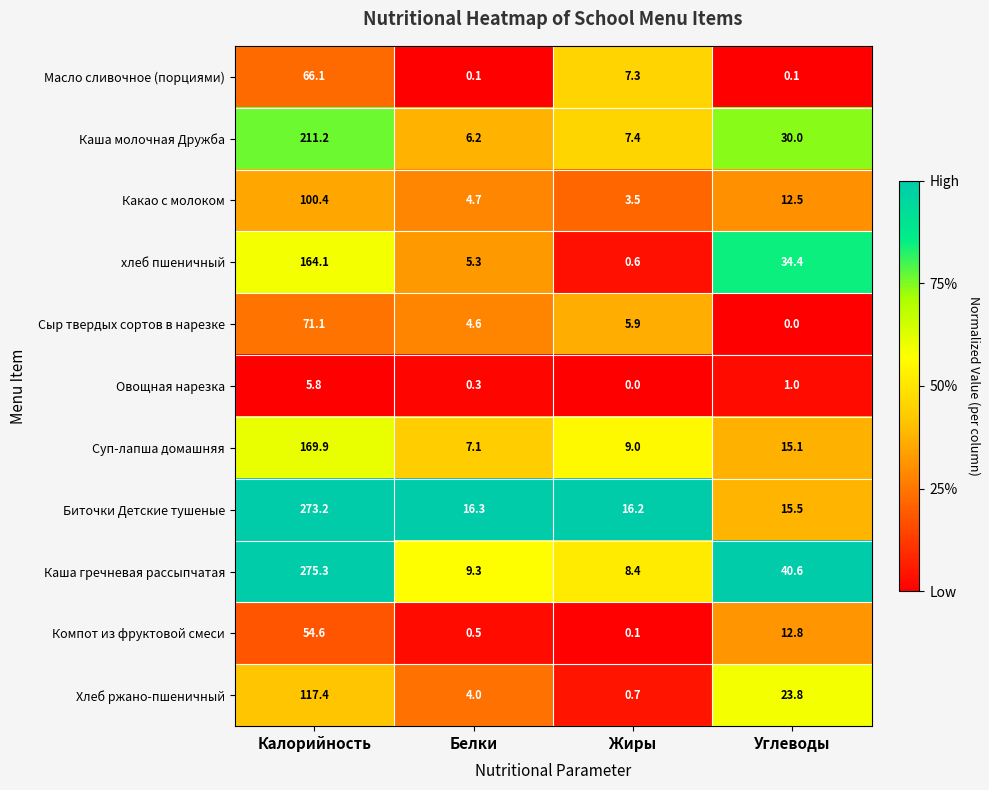

At how many categories does at least one series exceed 0?

4